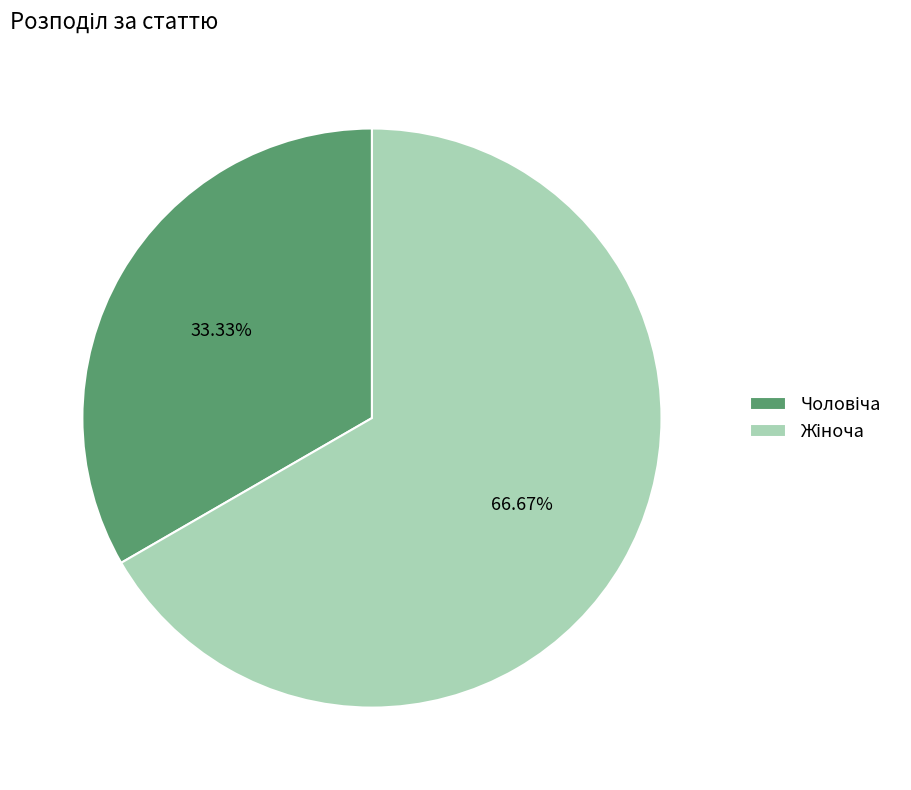

Is there a majority slice in this chart?

Yes